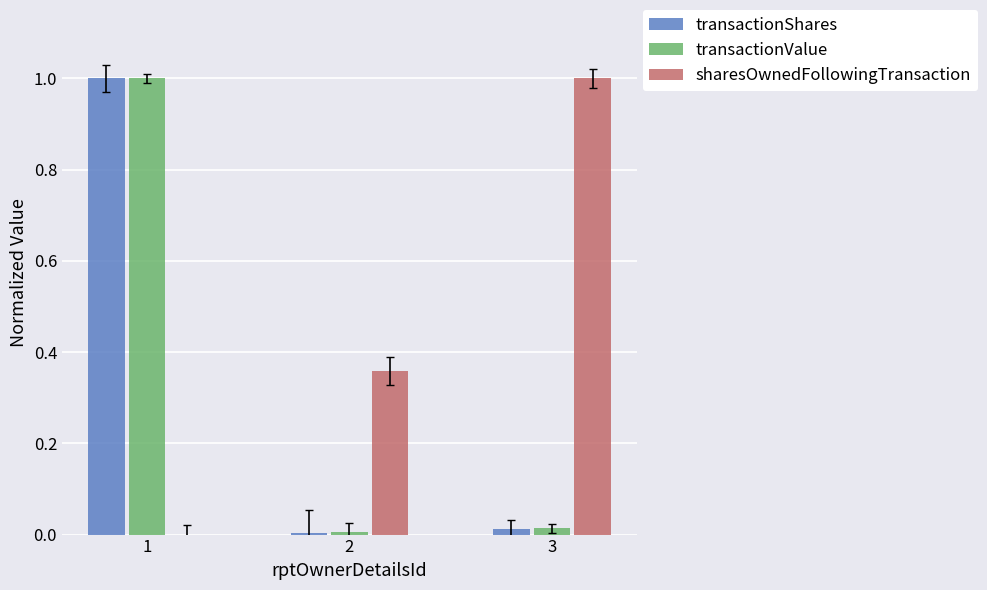

Between 1 and 2, which series saw the biggest shift?

transactionShares